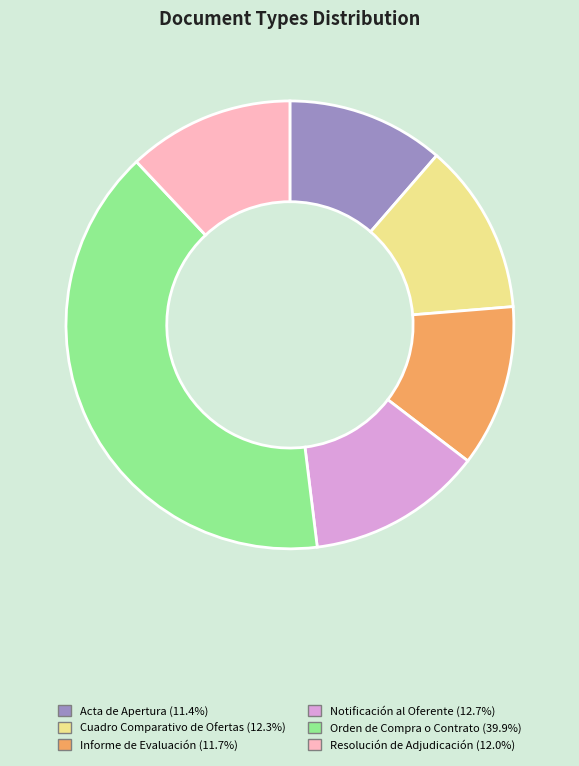

Which has a higher value, Notificación al Oferente or Resolución de Adjudicación?

Notificación al Oferente